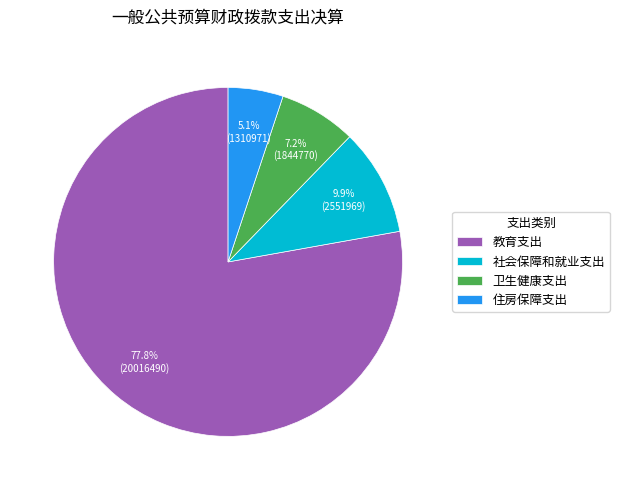

Rank the categories by value from lowest to highest.

住房保障支出, 卫生健康支出, 社会保障和就业支出, 教育支出